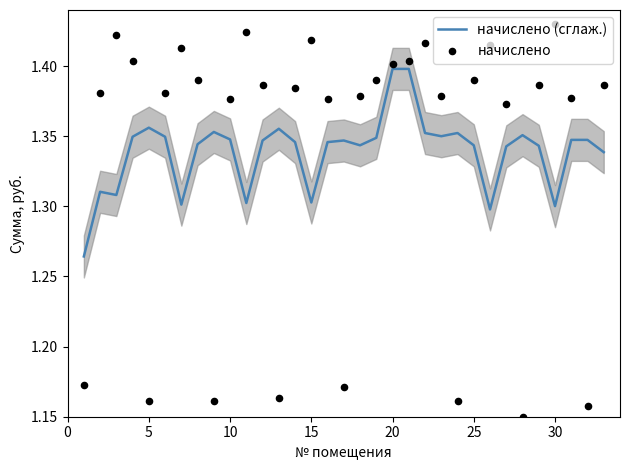

What are all the series names shown in the legend?

начислено (сглаж.), начислено